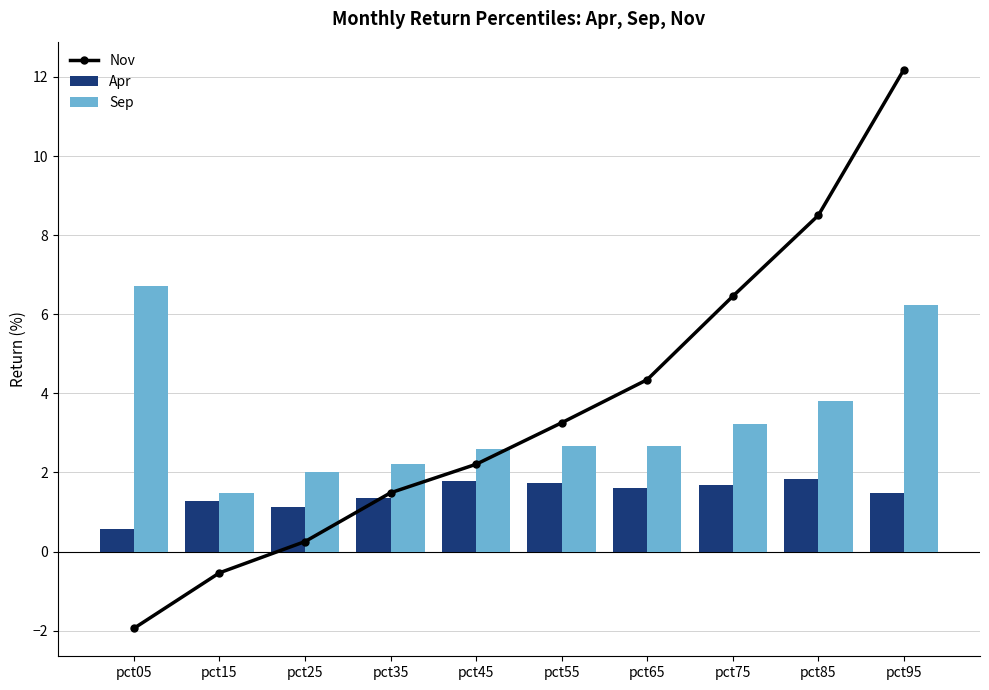

Does the chart contain any negative values?

Yes